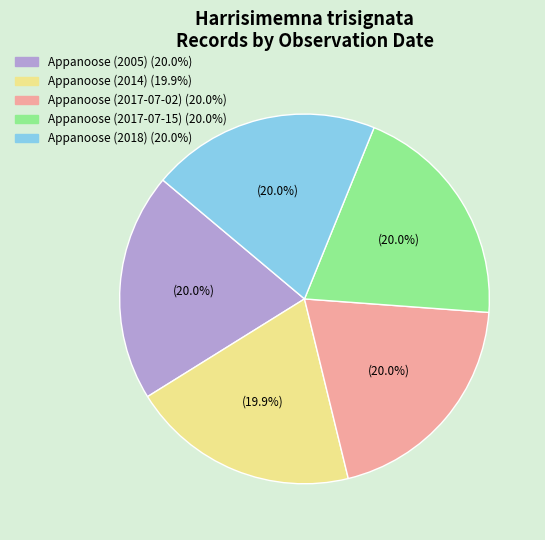

Count the number of slices in the pie.

5